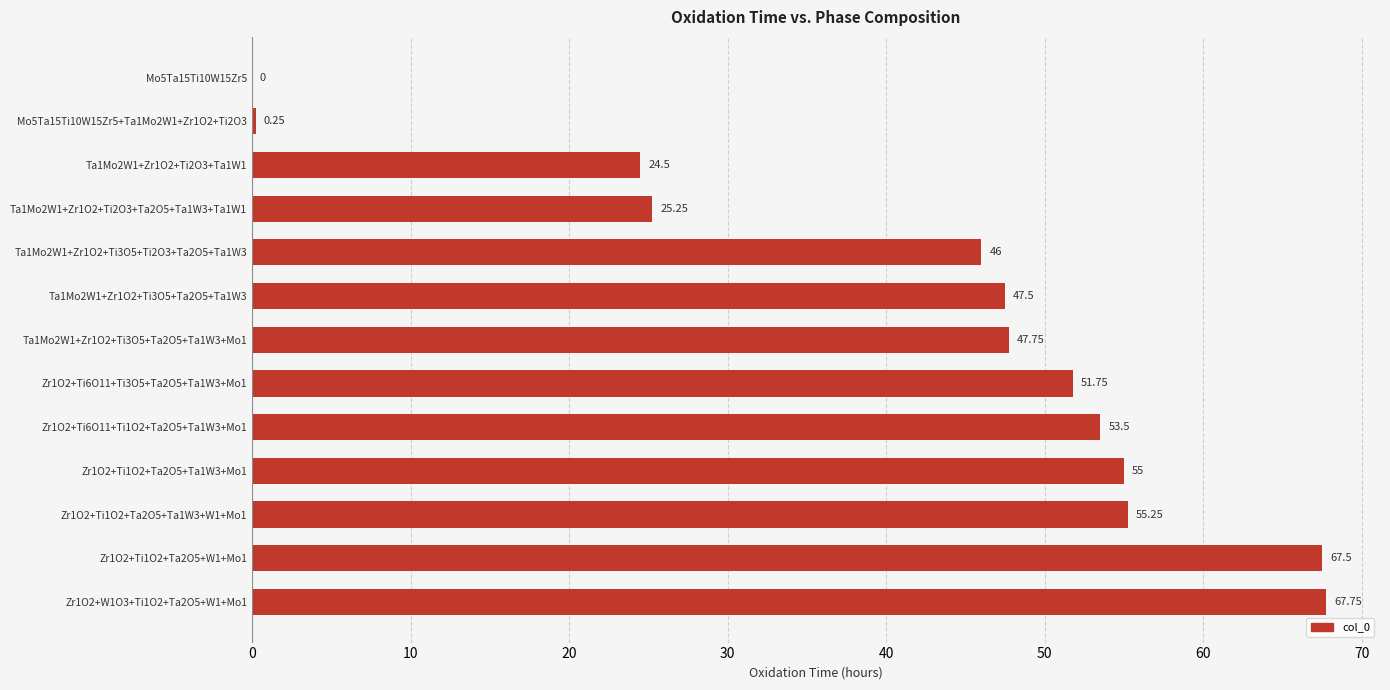

What is the ratio of the value at Ta1Mo2W1+Zr1O2+Ti2O3+Ta1W1 to the value at Zr1O2+W1O3+Ti1O2+Ta2O5+W1+Mo1?

0.4